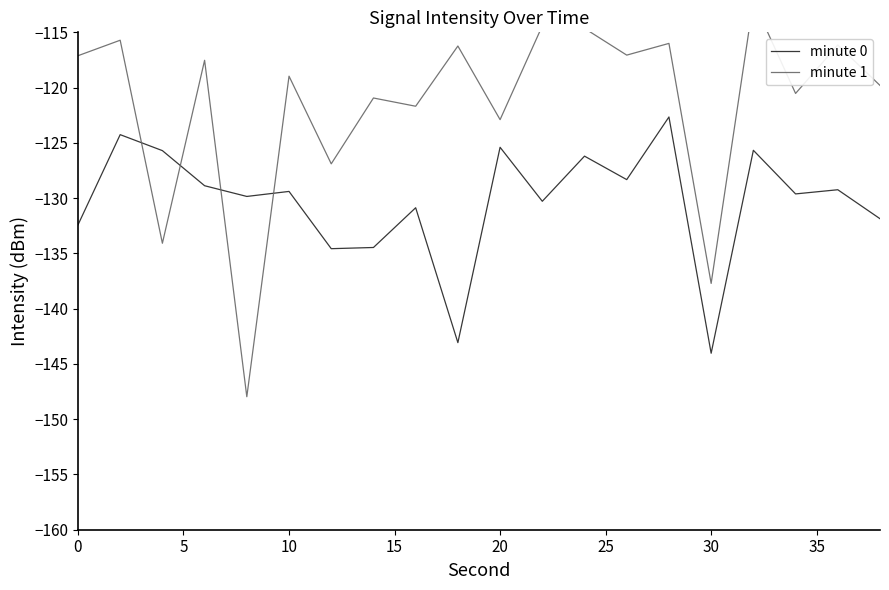

What is the highest value of the minute 0 series?

-122.7